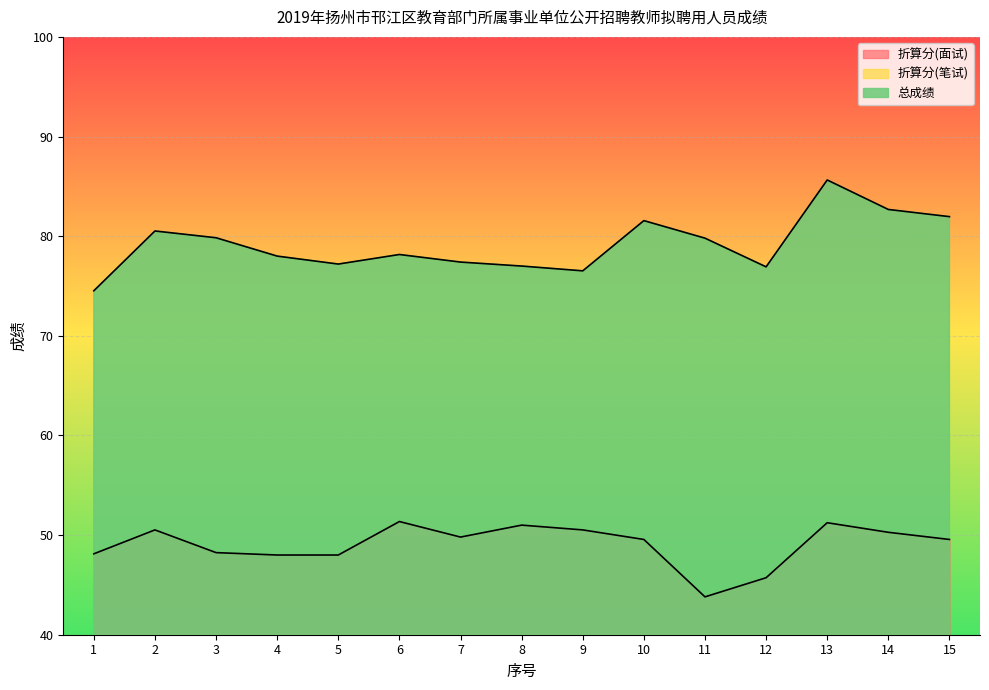

True or false: 总成绩 and 折算分(笔试) cross at least once.

False